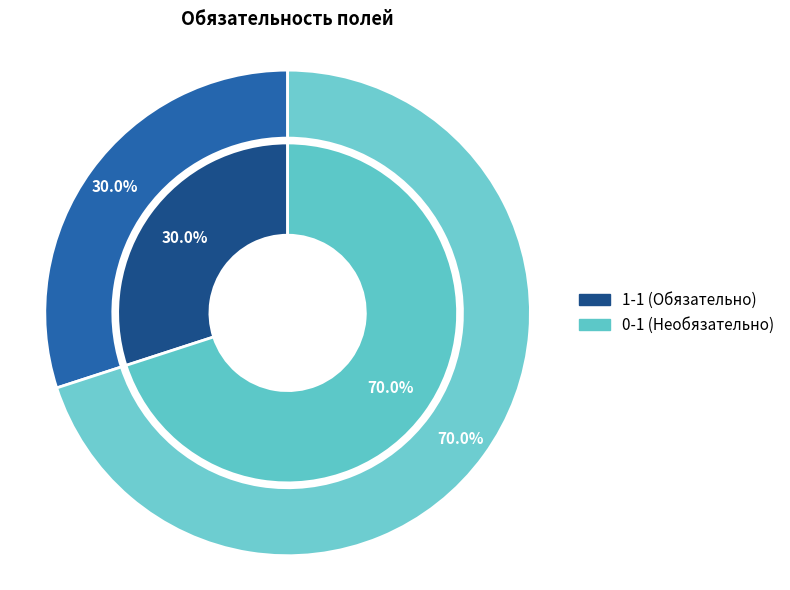

Is there a majority slice in this chart?

Yes